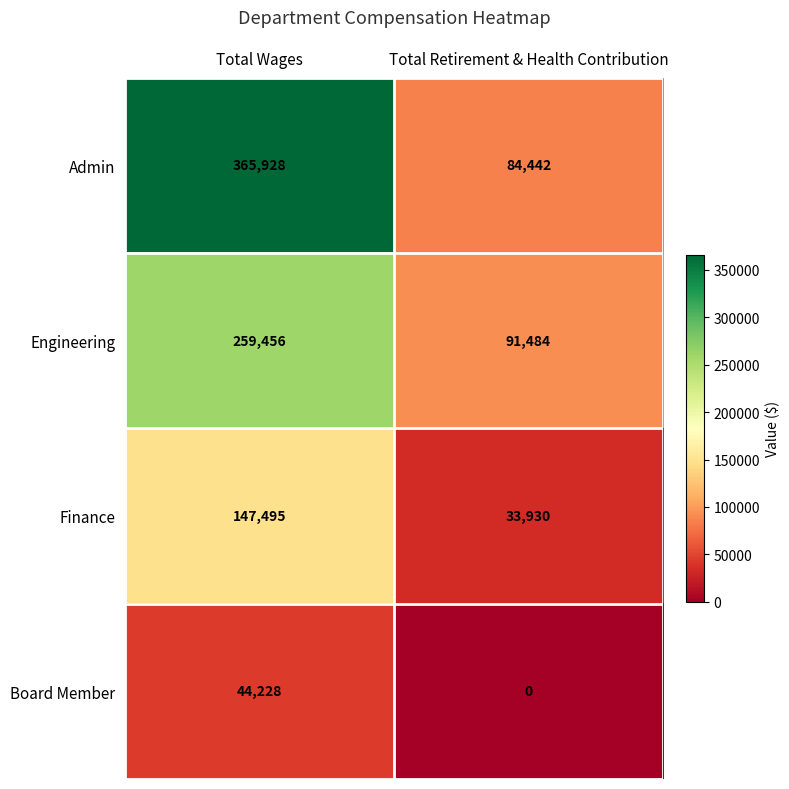

Reading left to right, list all the values displayed in this chart.

Admin: 365928	84442
Engineering: 259456	91484
Finance: 147495	33930
Board Member: 44228	0